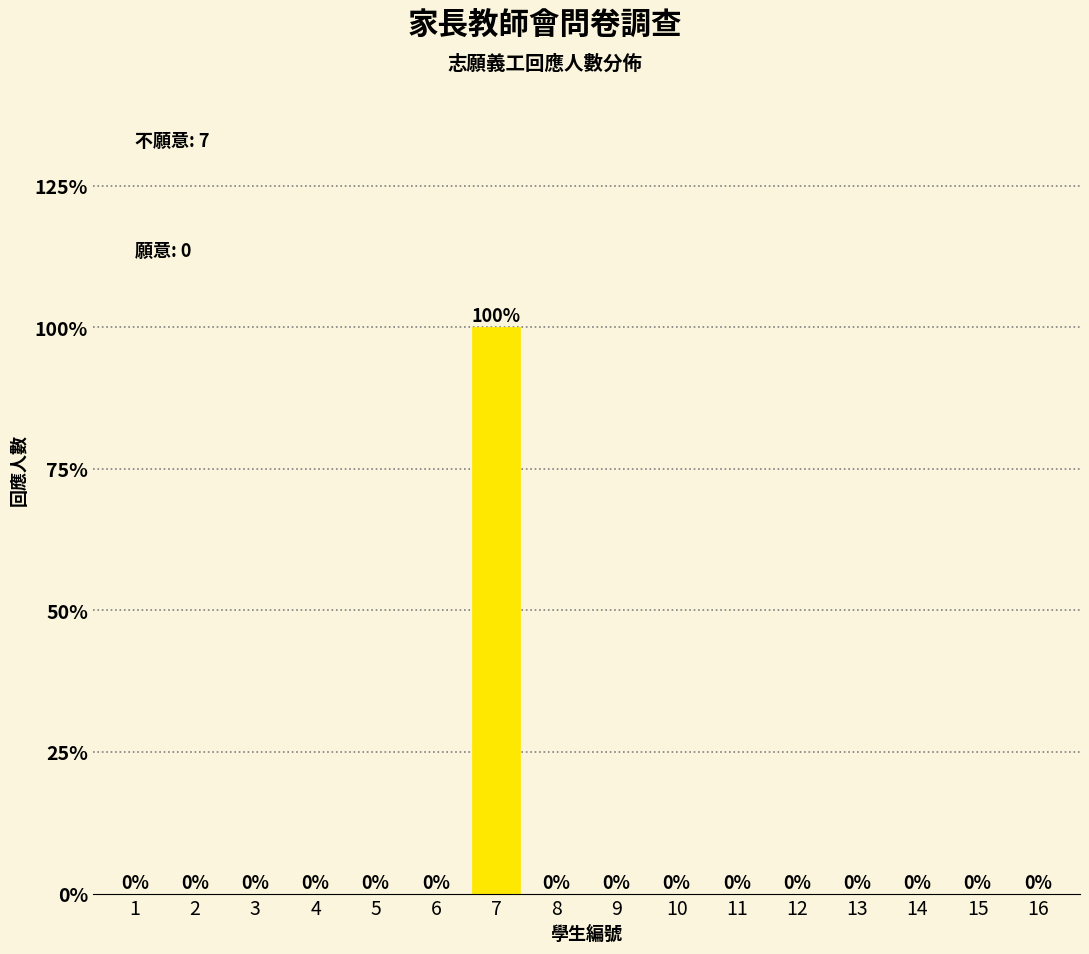

Reading left to right, what are all the values shown in this chart?

1=0	2=0	3=0	4=0	5=0	6=0	7=100	8=0	9=0	10=0	11=0	12=0	13=0	14=0	15=0	16=0